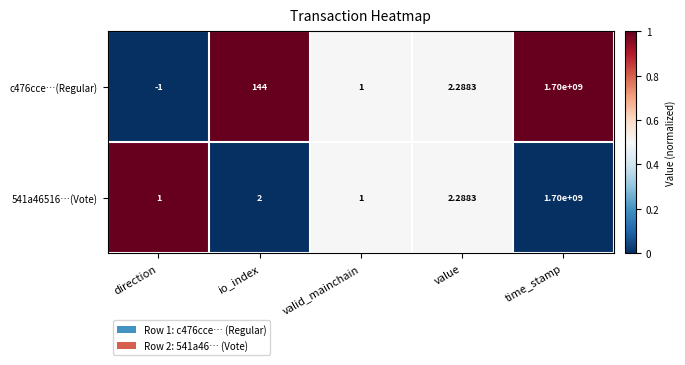

Where is c476cce…(Regular) nearest to the value 849999999?

io_index